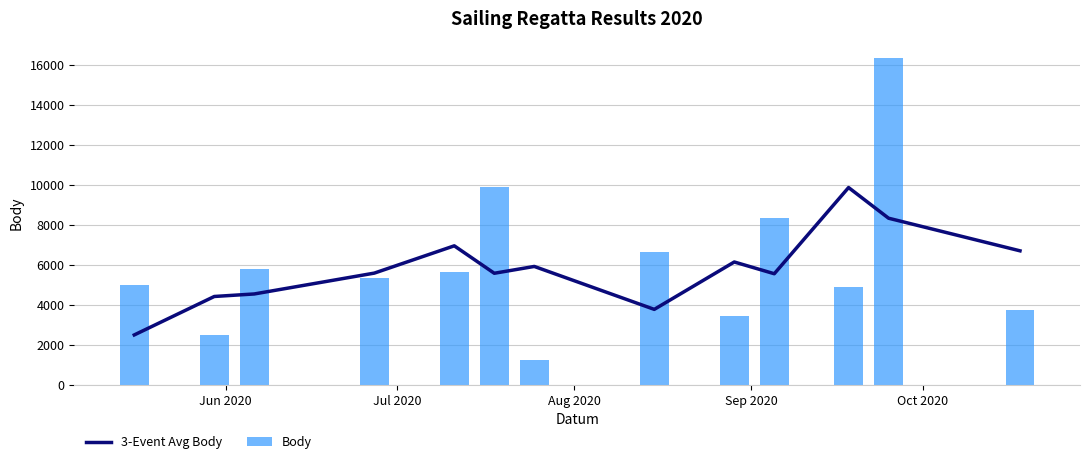

What is the lowest value of the Body series?

1229